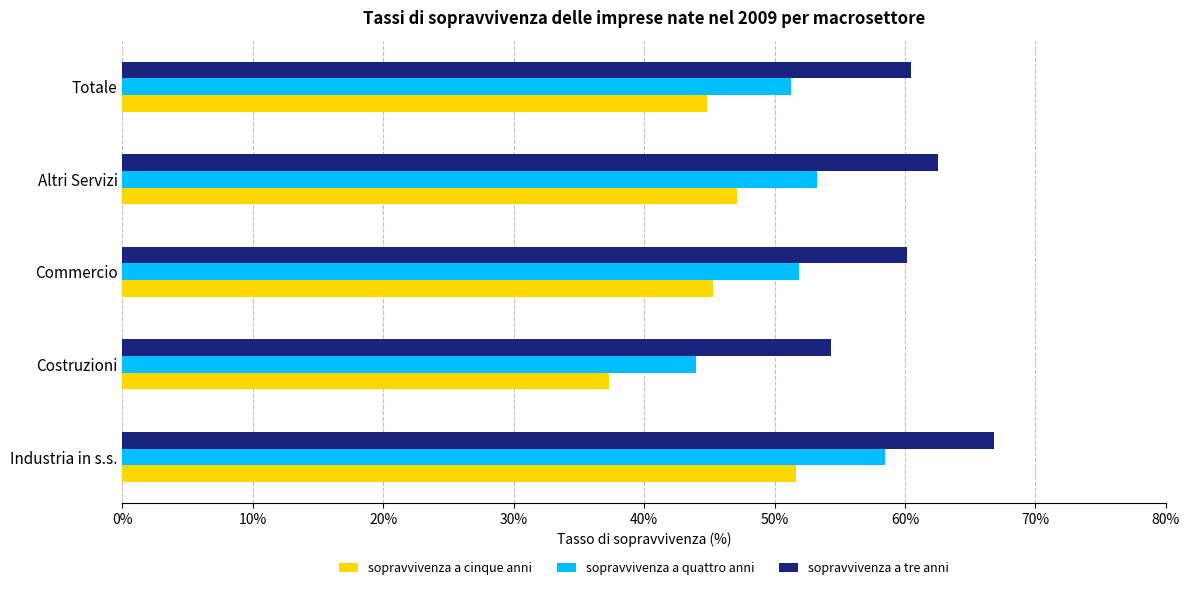

What is the approximate value of sopravvivenza a cinque anni at Commercio?

45.3